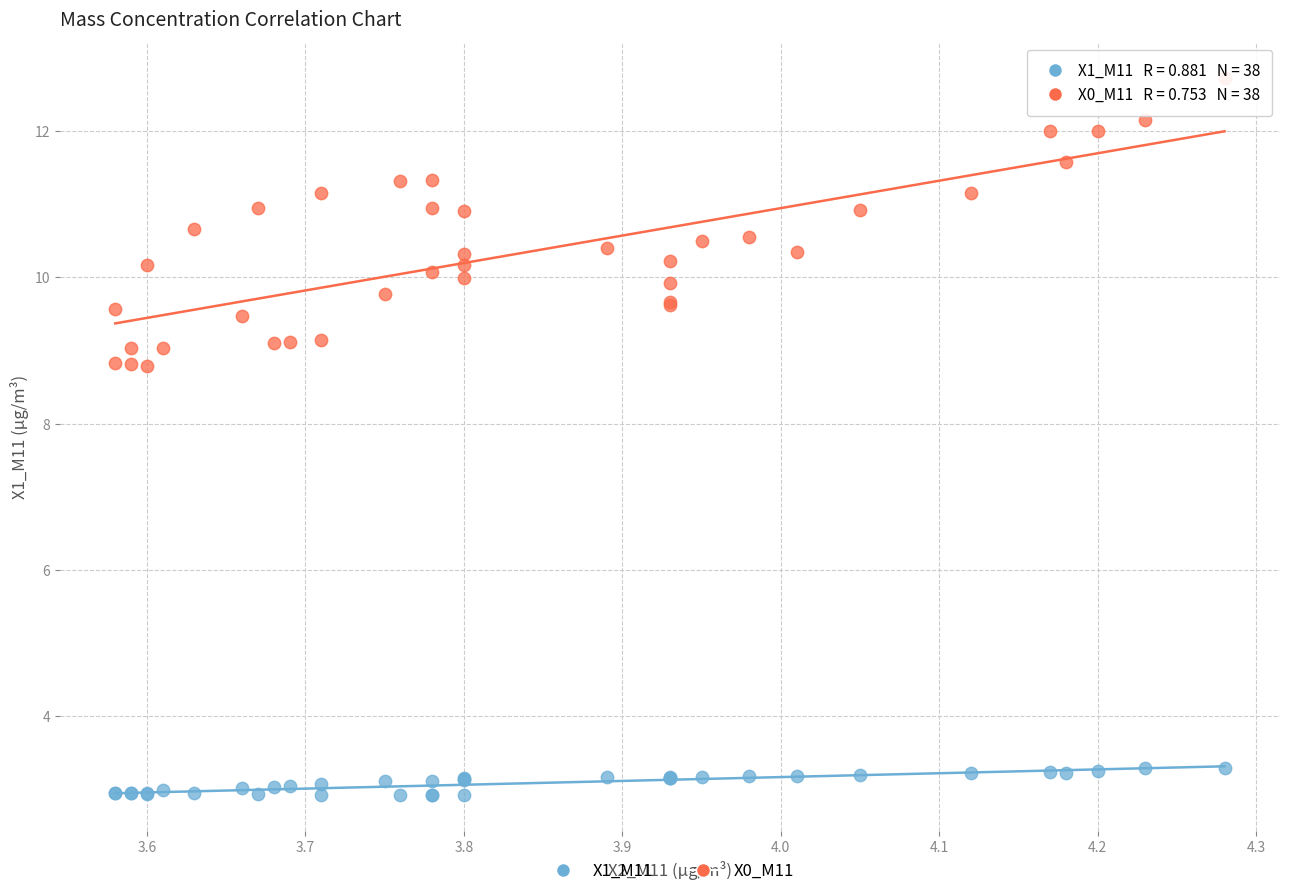

What are all the series names shown in the legend?

X1_M11, X0_M11